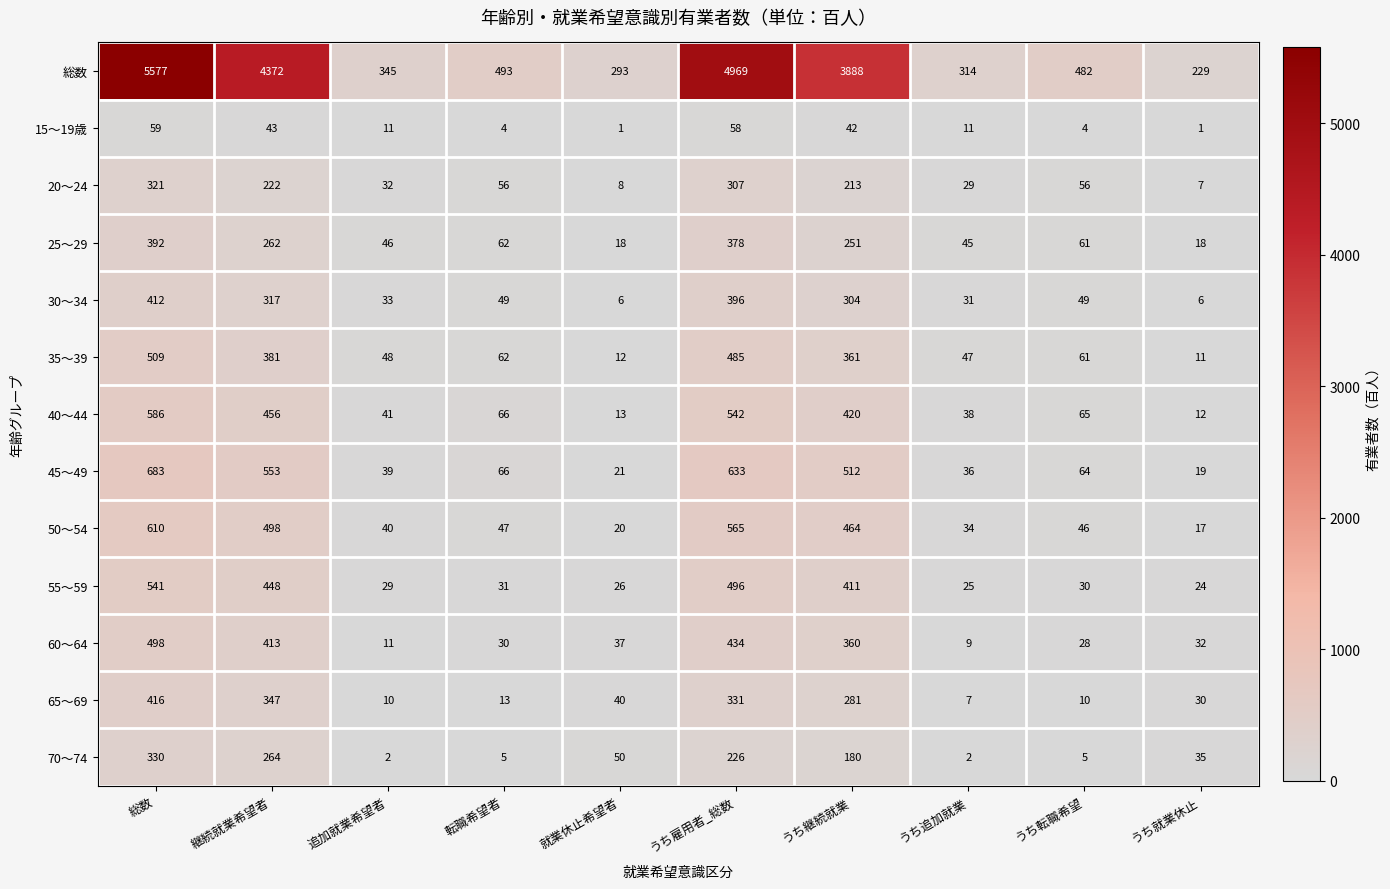

At which label does 65～69 reach its peak?

総数